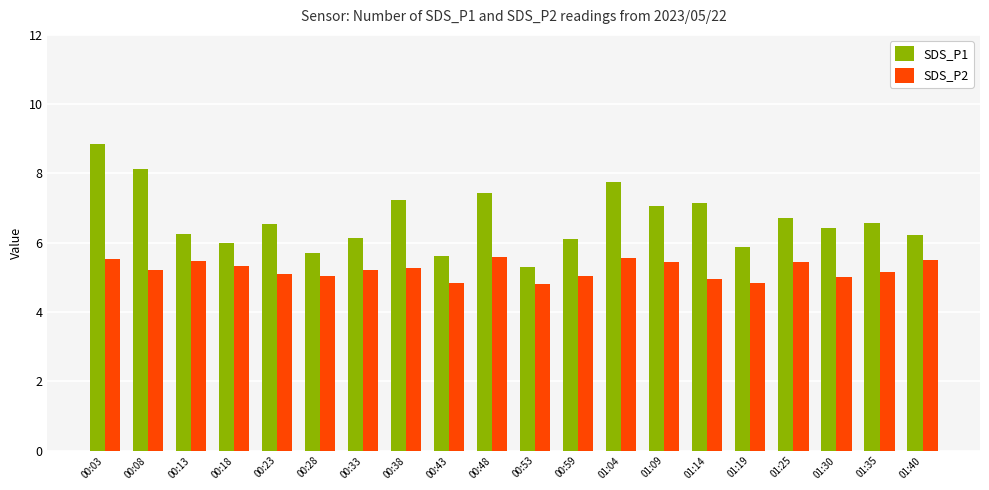

Count the number of categories in the chart.

20